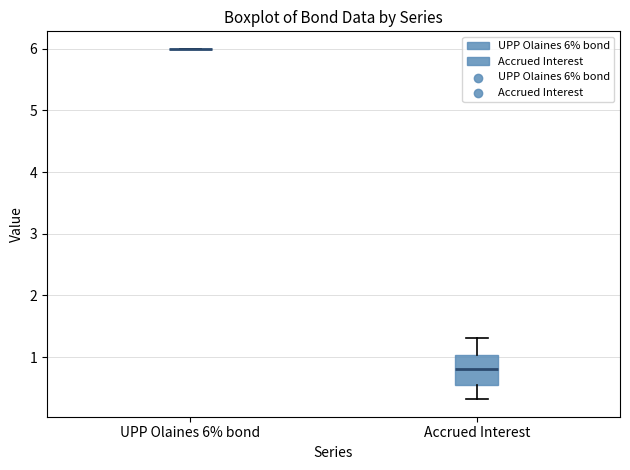

Reading left to right, read every box against the y-axis: the position of its median line, the range the box covers, and the ends of its whiskers. The values are not printed on the chart, so give them approximately, as read against the axis.

UPP Olaines 6% bond: box collapsed to a line at 6.0, whiskers 6.0 to 6.0
Accrued Interest: median 0.8, box 0.5 to 1.0, whiskers 0.3 to 1.3